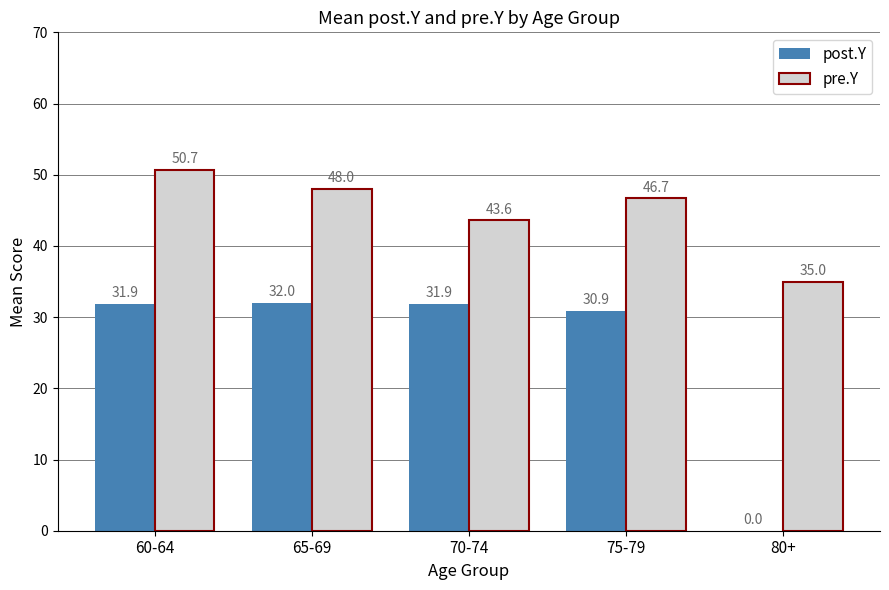

How many data points in post.Y are above 31?

3